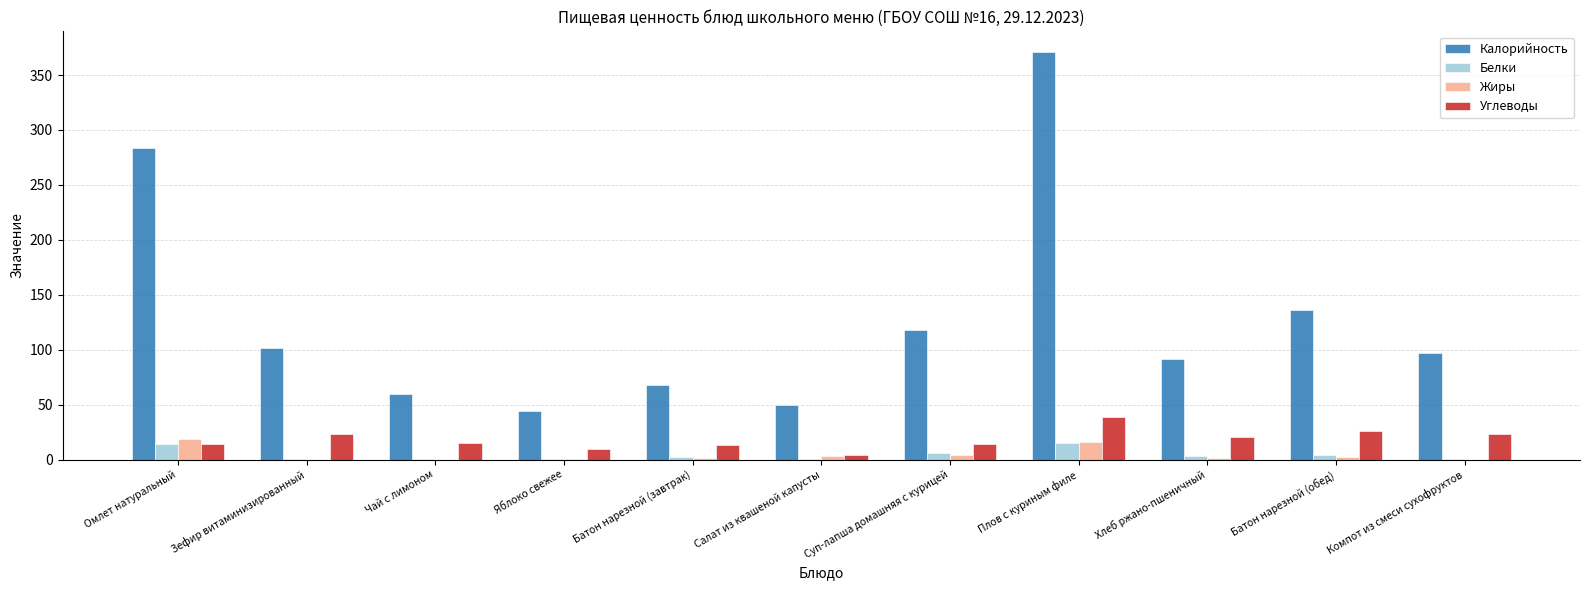

What is the sum of all Углеводы values?

203.0